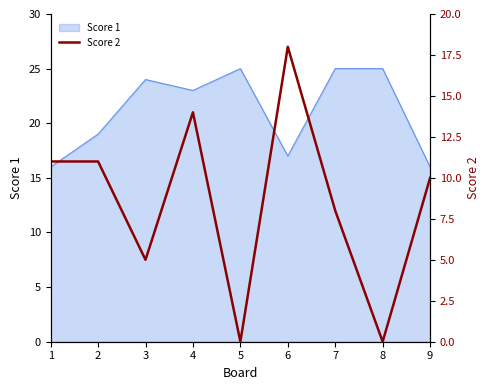

Reading left to right, what are all the values shown in this chart?

1=11	2=11	3=5	4=14	5=0	6=18	7=8	8=0	9=10